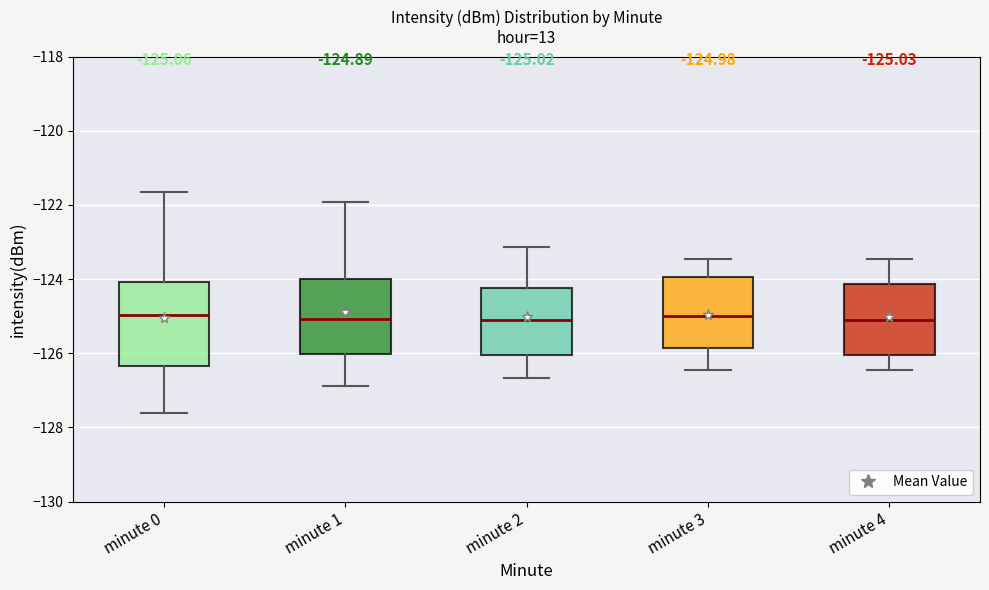

Comparing the boxes themselves (not the whiskers), which one is the tallest?

minute 0